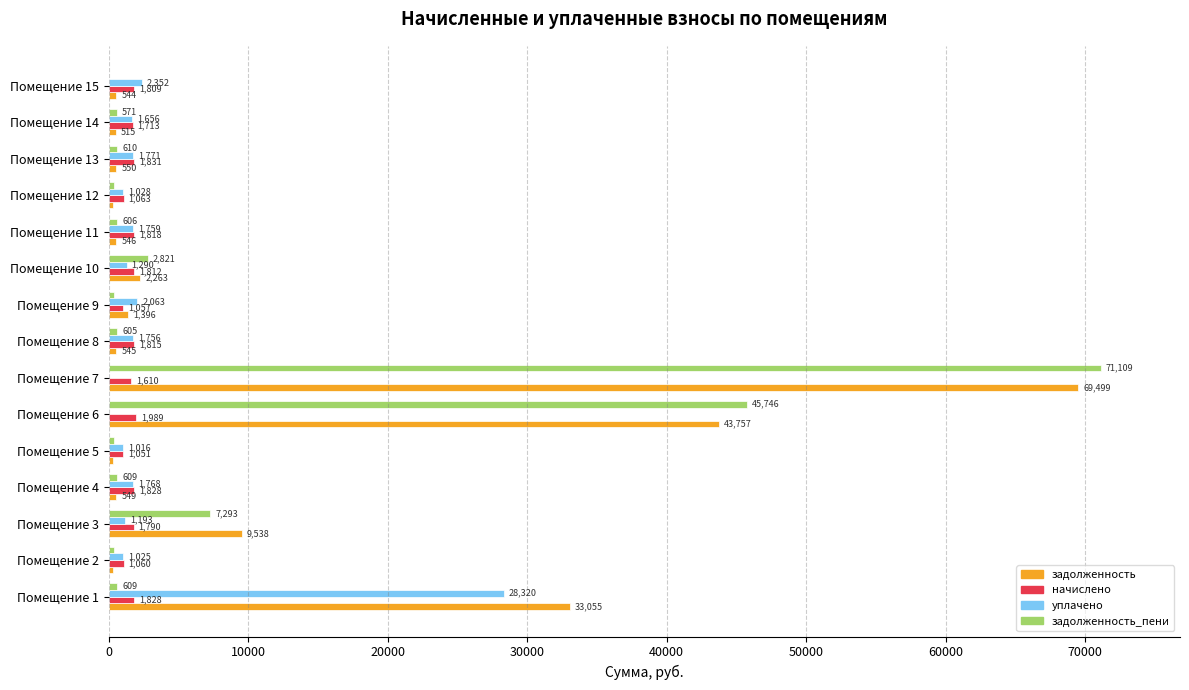

What is the approximate value of задолженность at Помещение 11?

546.4